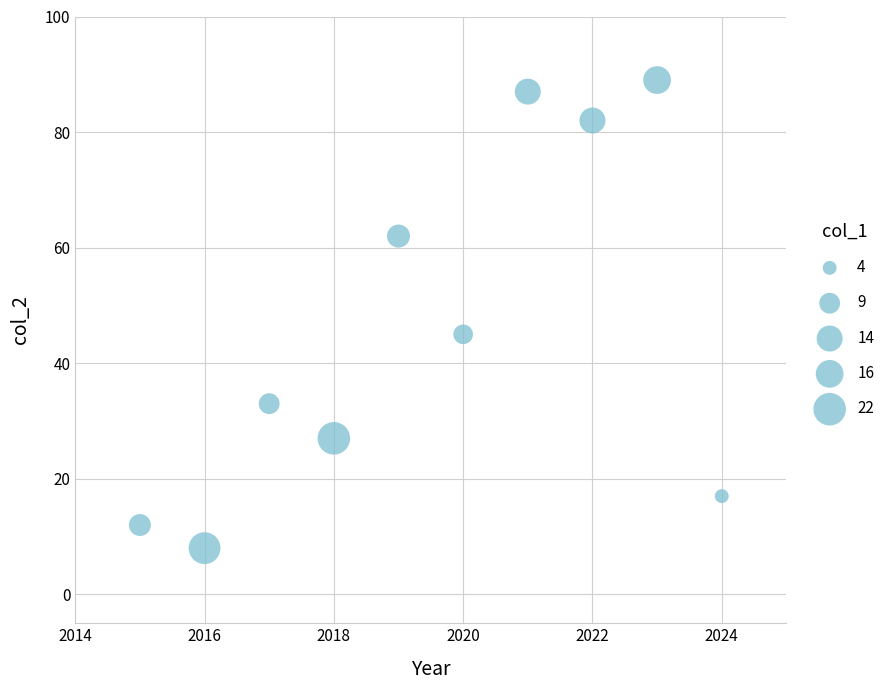

What is the range of Y values (max minus min)?

81